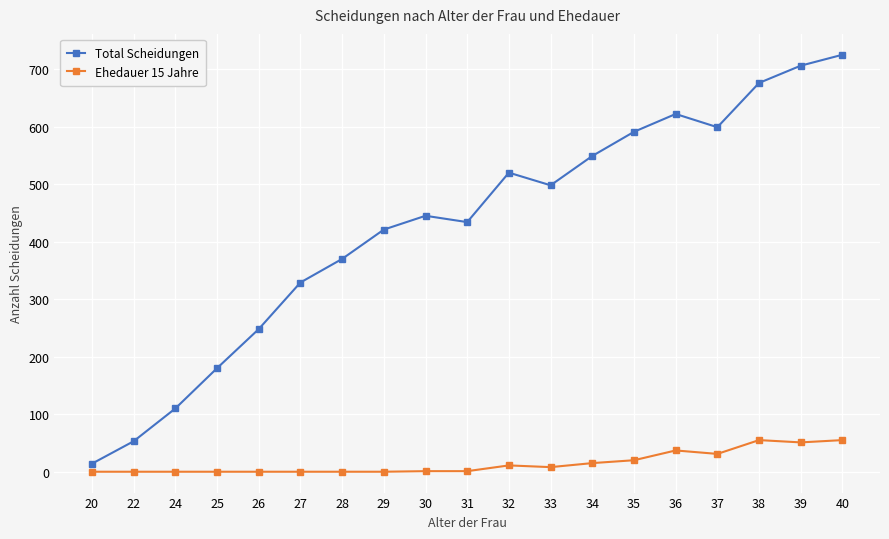

True or false: Total Scheidungen and Ehedauer 15 Jahre intersect in this chart.

False